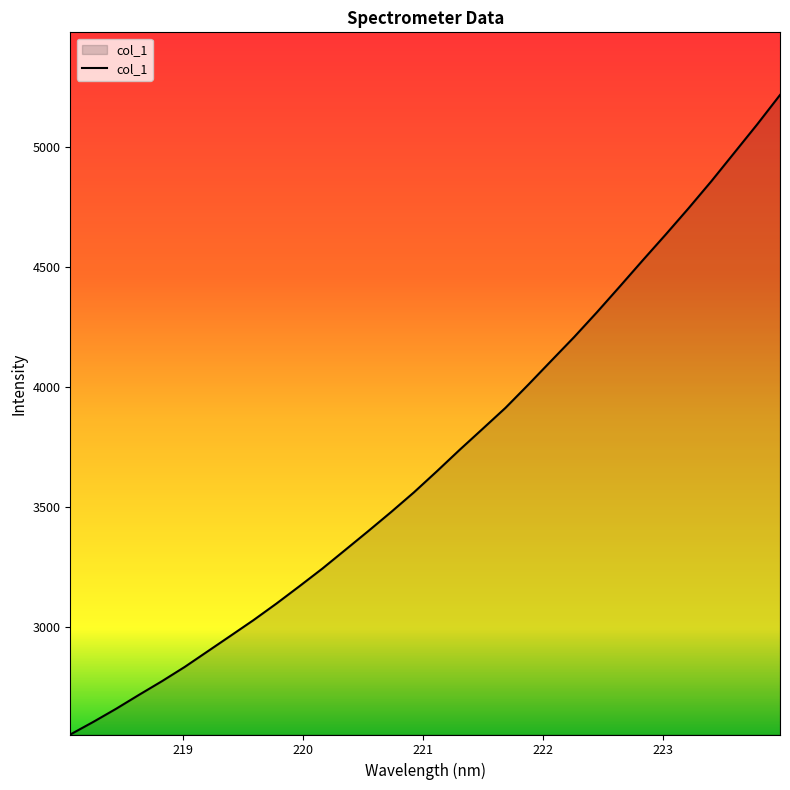

What is the greatest value displayed?

5217.8